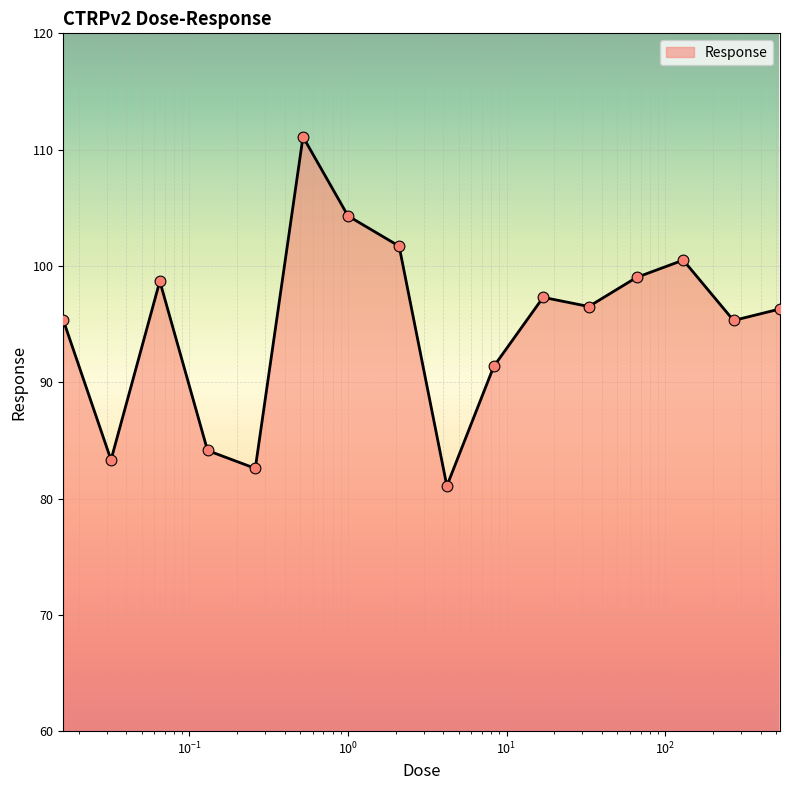

Does the chart have visible grid lines?

Yes